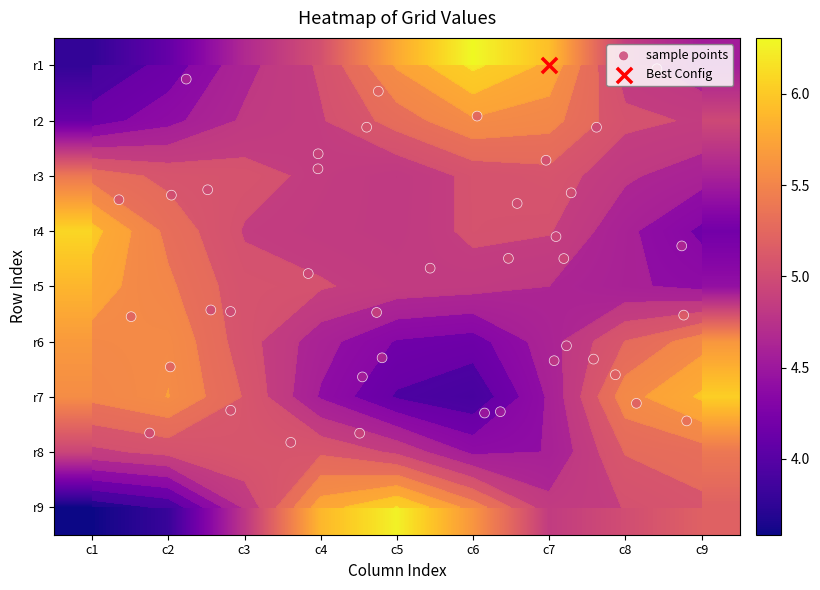

At which label does 9 first exceed 5?

3